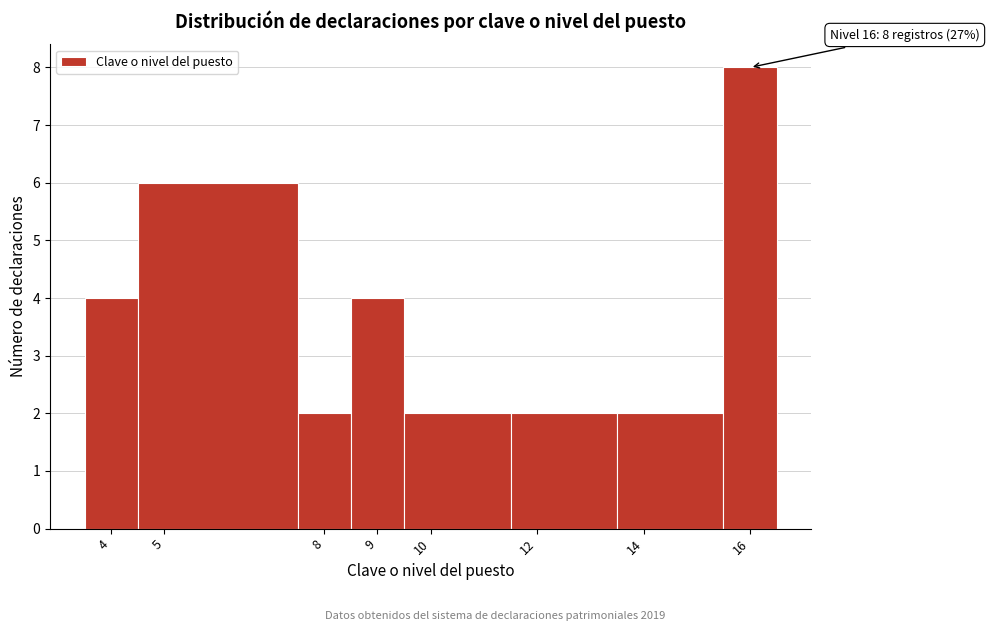

Which range on the x-axis has the tallest bar?

15.5 to 16.5